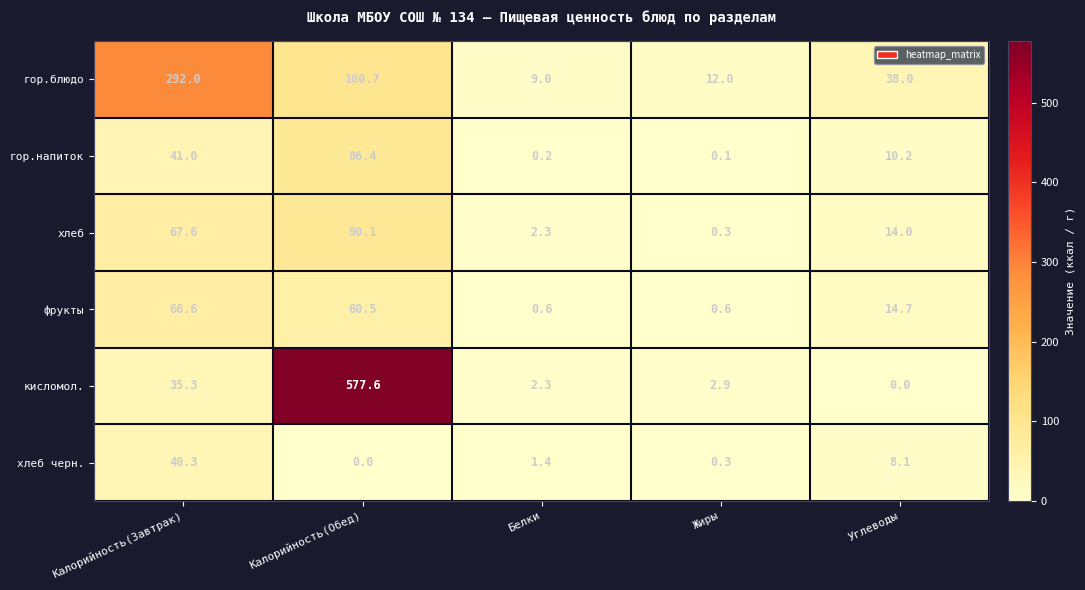

Is it true that гор.блюдо equals 292.0 at Калорийность(Завтрак)?

True